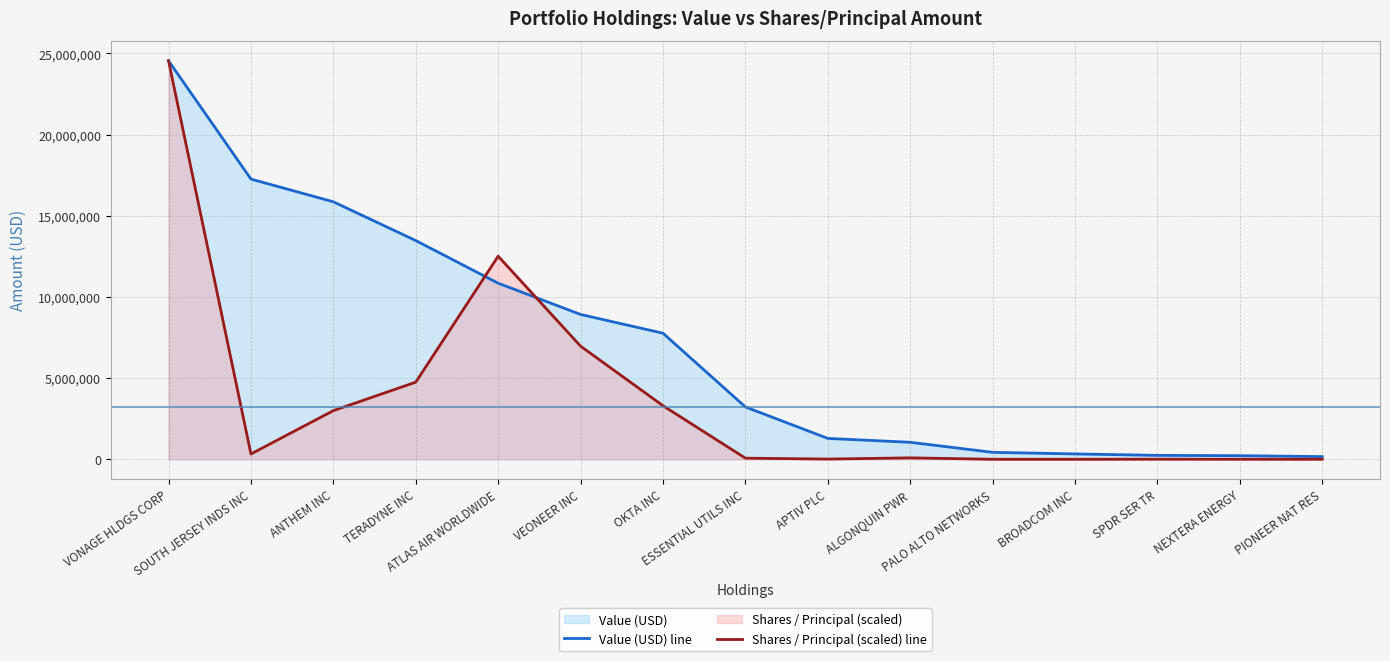

True or false: Shares / Principal (scaled) line and Value (USD) line intersect in this chart.

True